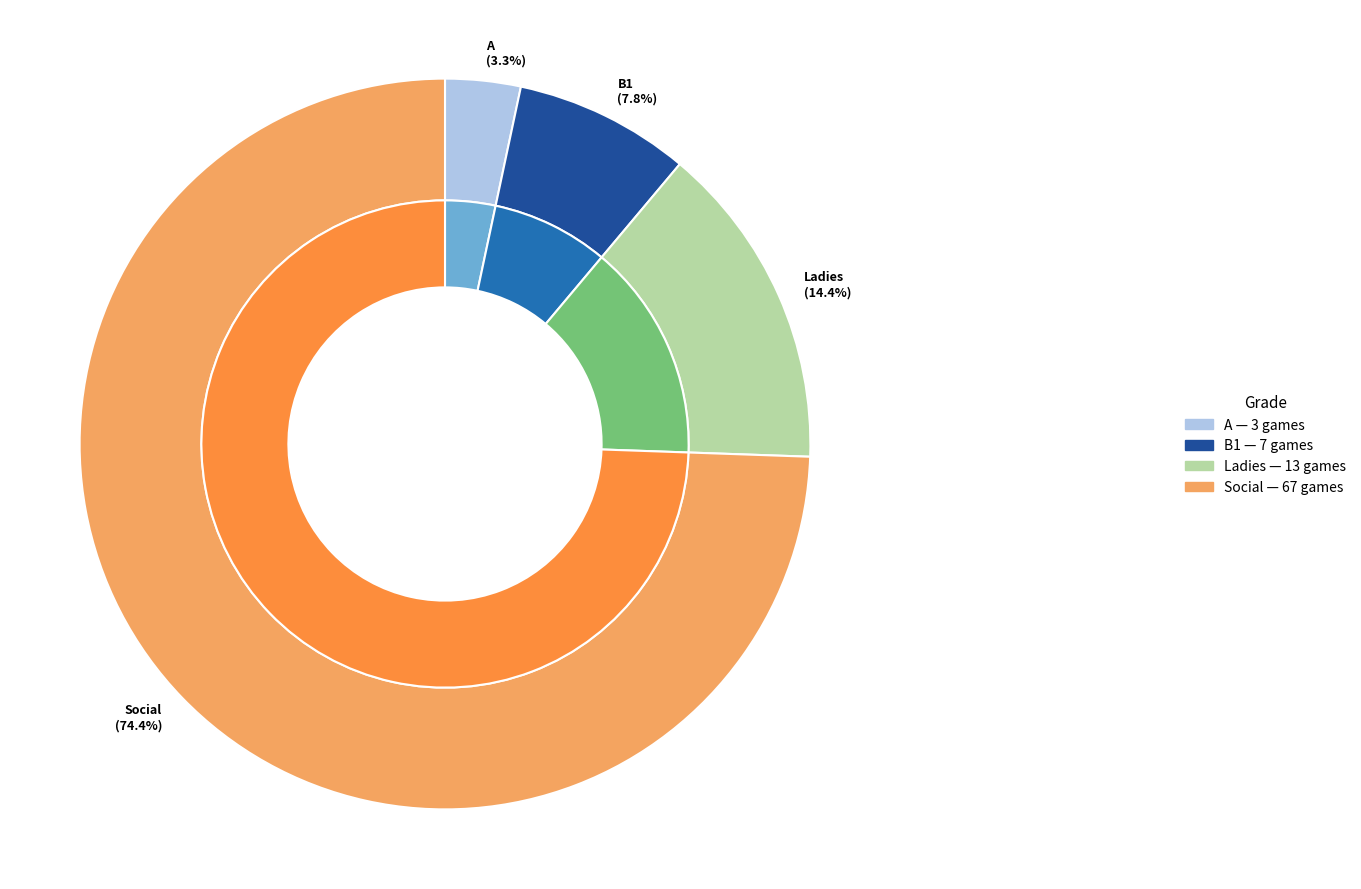

To the nearest percent, what percentage of the pie is A?

3%